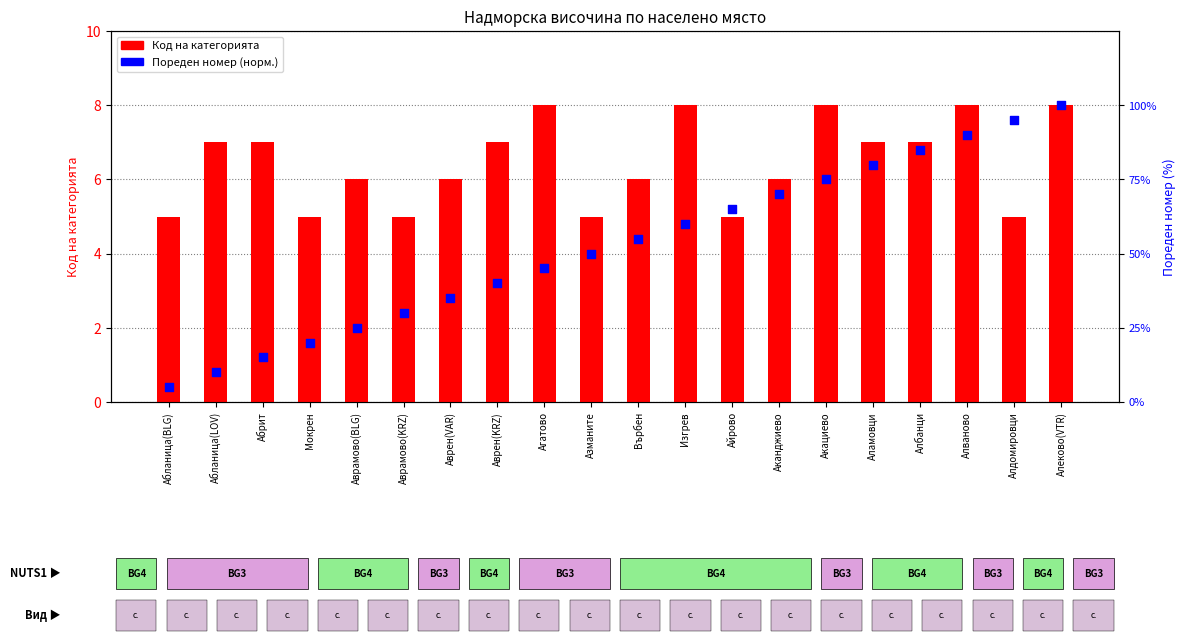

Which series reaches the maximum Y coordinate?

Пореден номер (нормализиран)